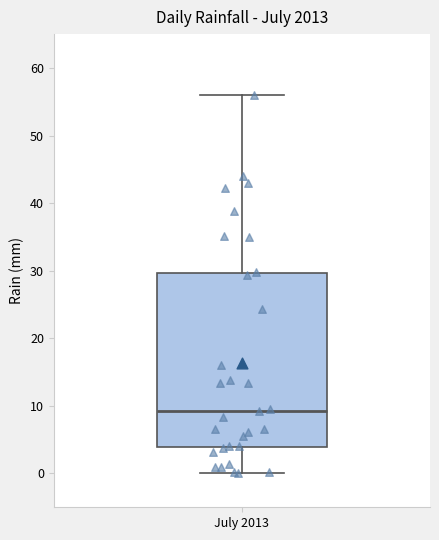

Read this box plot against the y-axis: the position of the median line, the range covered by the box, and the ends of both whiskers. The values are not printed on the chart, so give them approximately, as read against the axis.

median 9, box 4 to 30, whiskers 0 to 56